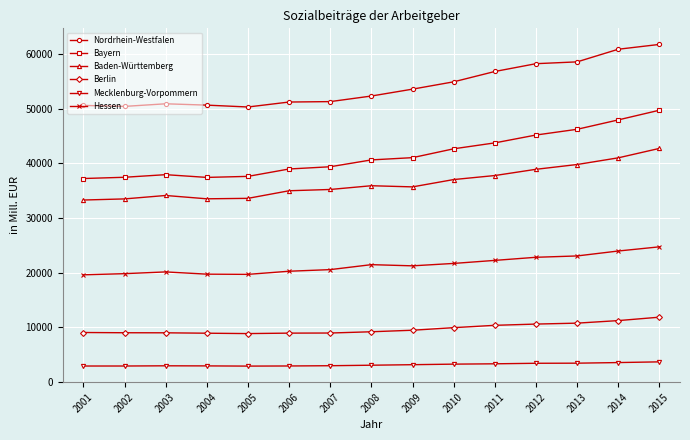

How many categories are shown in the chart?

15